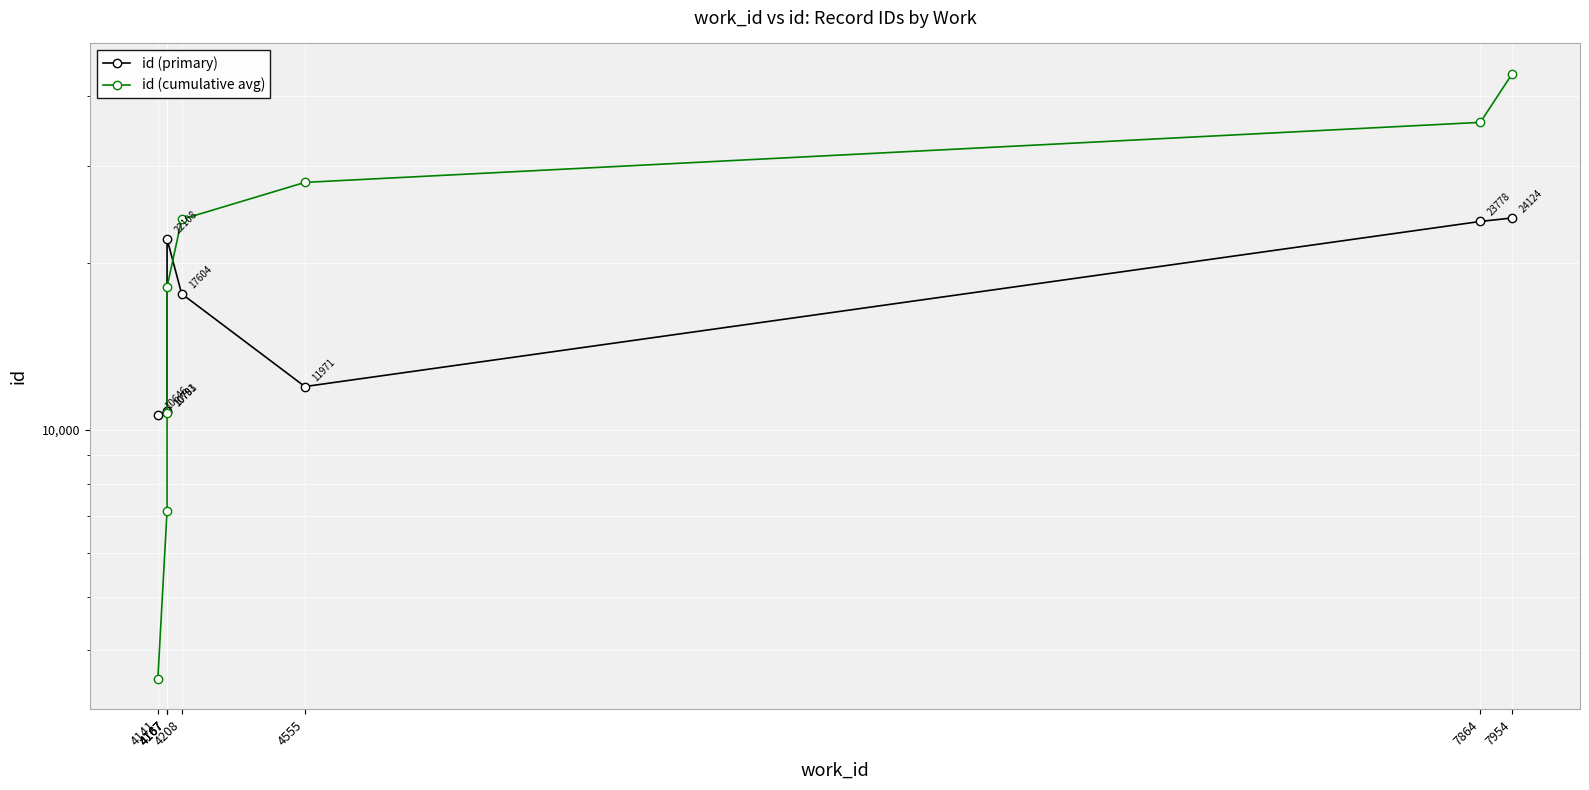

Reading left to right, list all the values displayed in this chart.

id (primary): 10646.0	10781.0	10793.0	22108.0	17604.0	11971.0	23778.0	24124.0
id (cumulative avg): 3548.7	7142.3	10740.0	18109.3	23977.3	27967.7	35893.7	43935.0